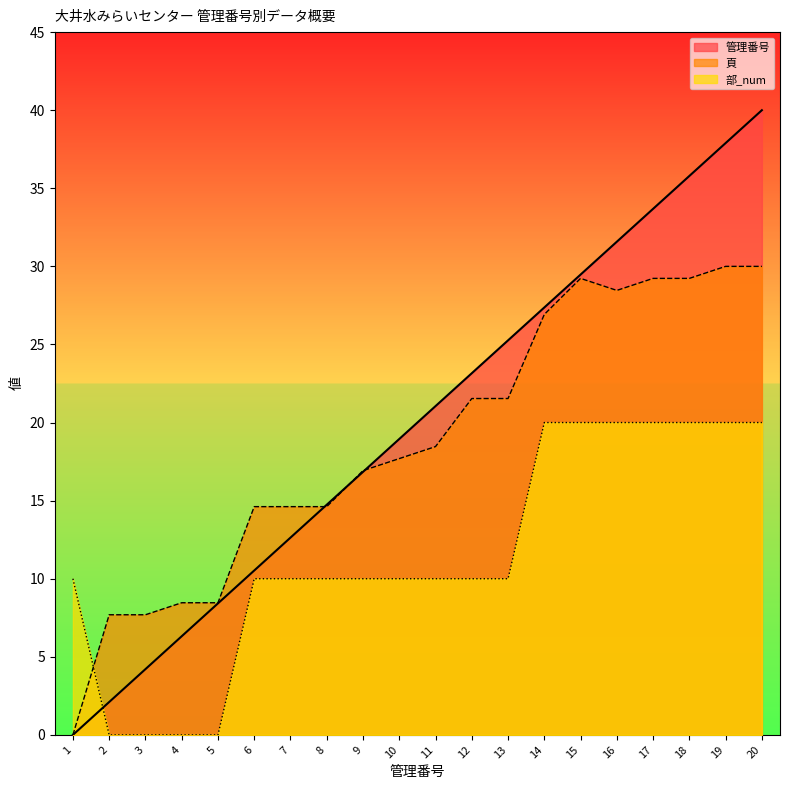

Does the chart have visible grid lines?

No